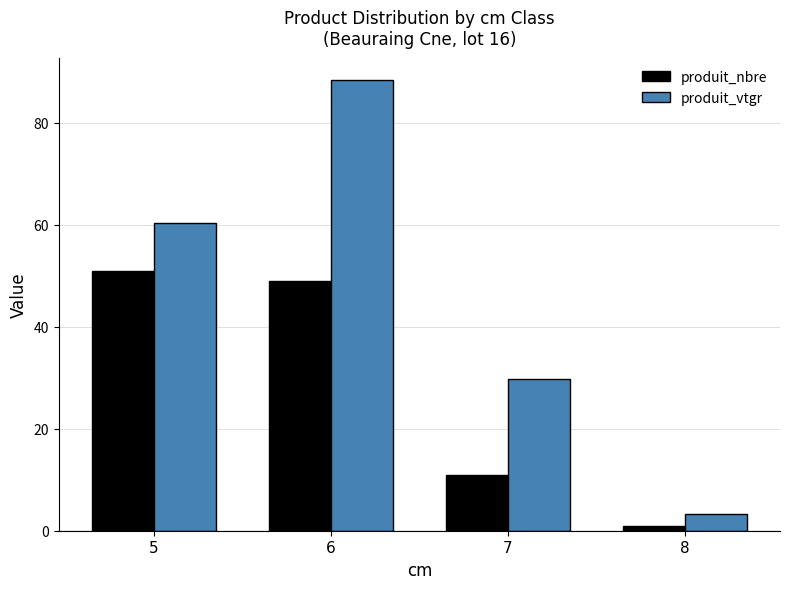

How many values in the produit_vtgr series exceed 60?

2